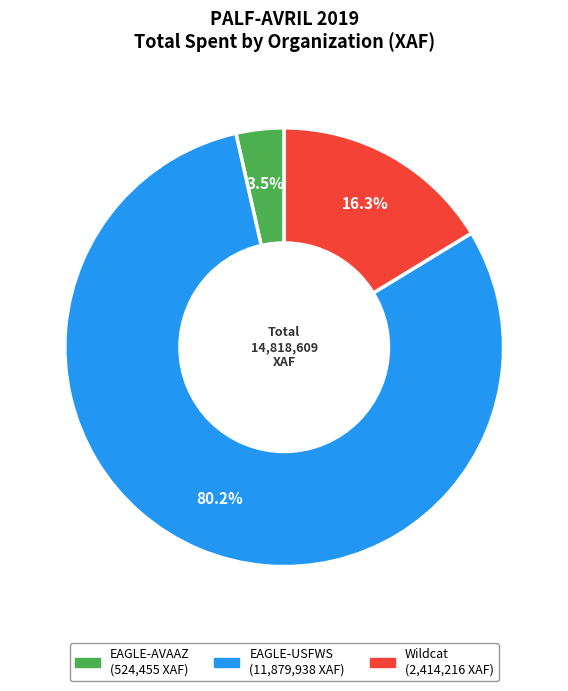

Is it true that Wildcat is 16% of the pie?

True